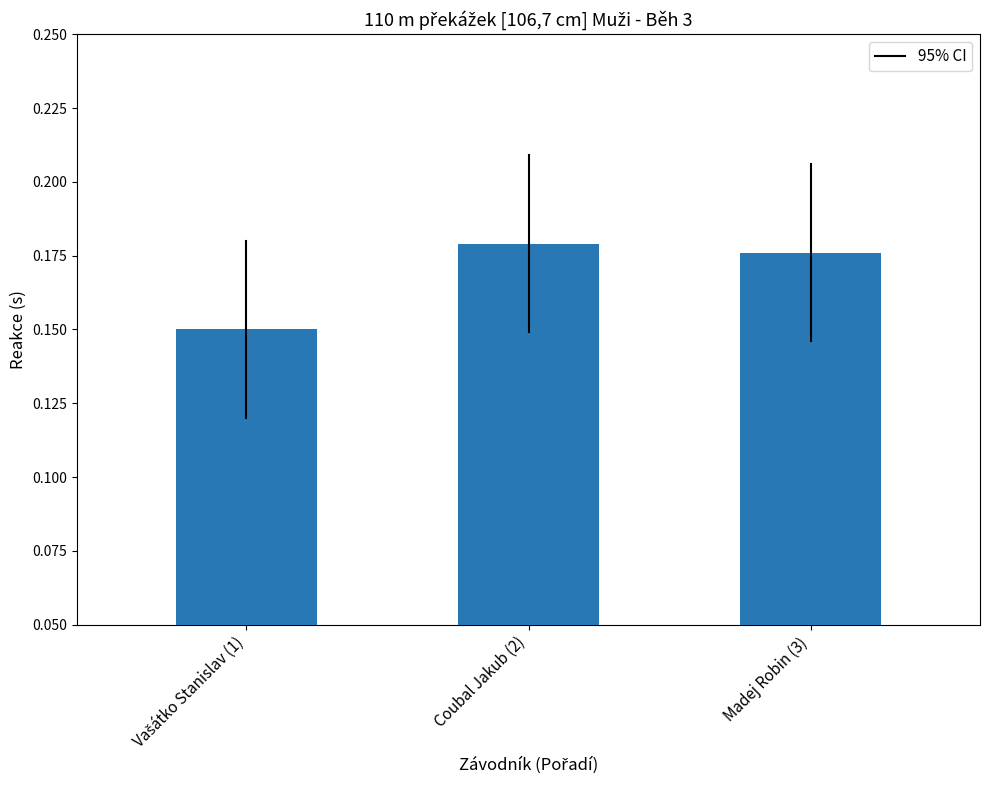

The value at Coubal Jakub (2) is 0.0. True or false?

False